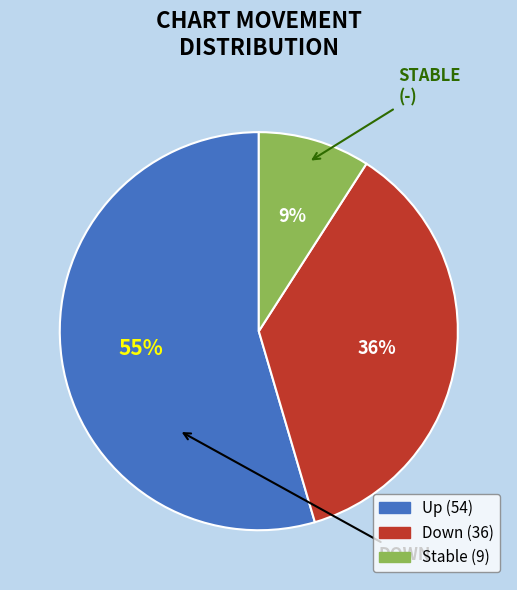

To the nearest percent, what is the average slice percentage?

33%